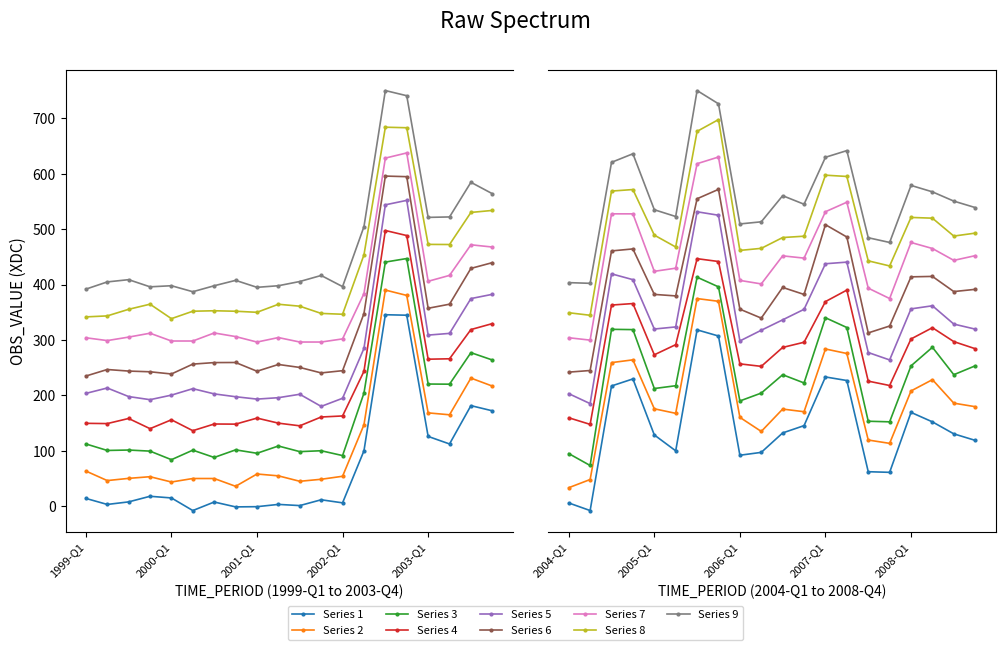

What is the label of the 3rd point from the left?

2001-Q1